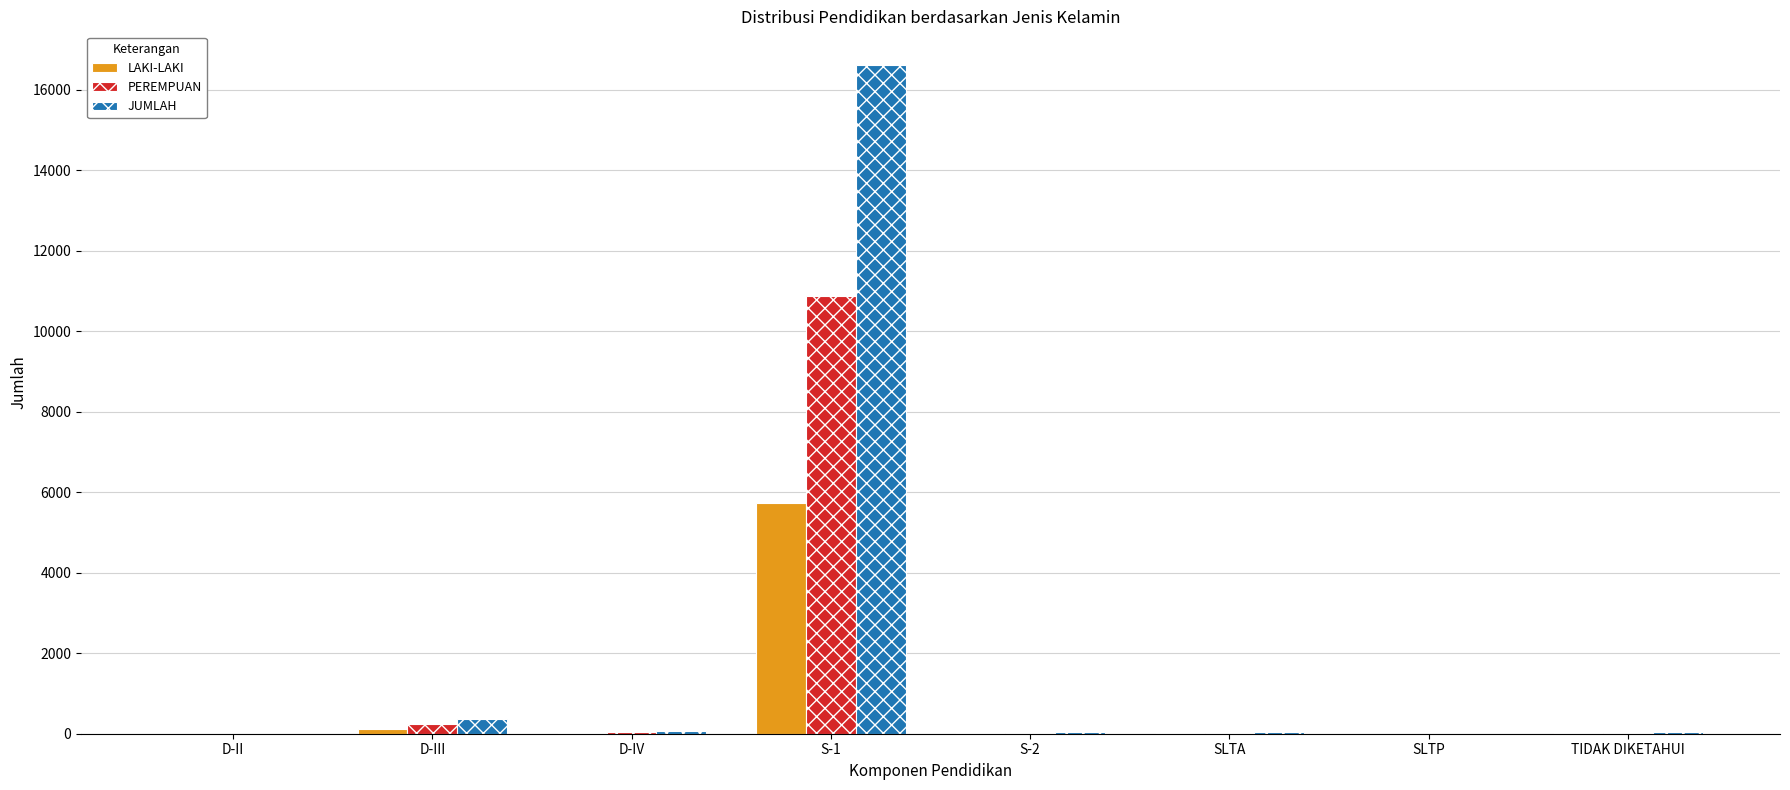

What is the sum of all JUMLAH values?

17146